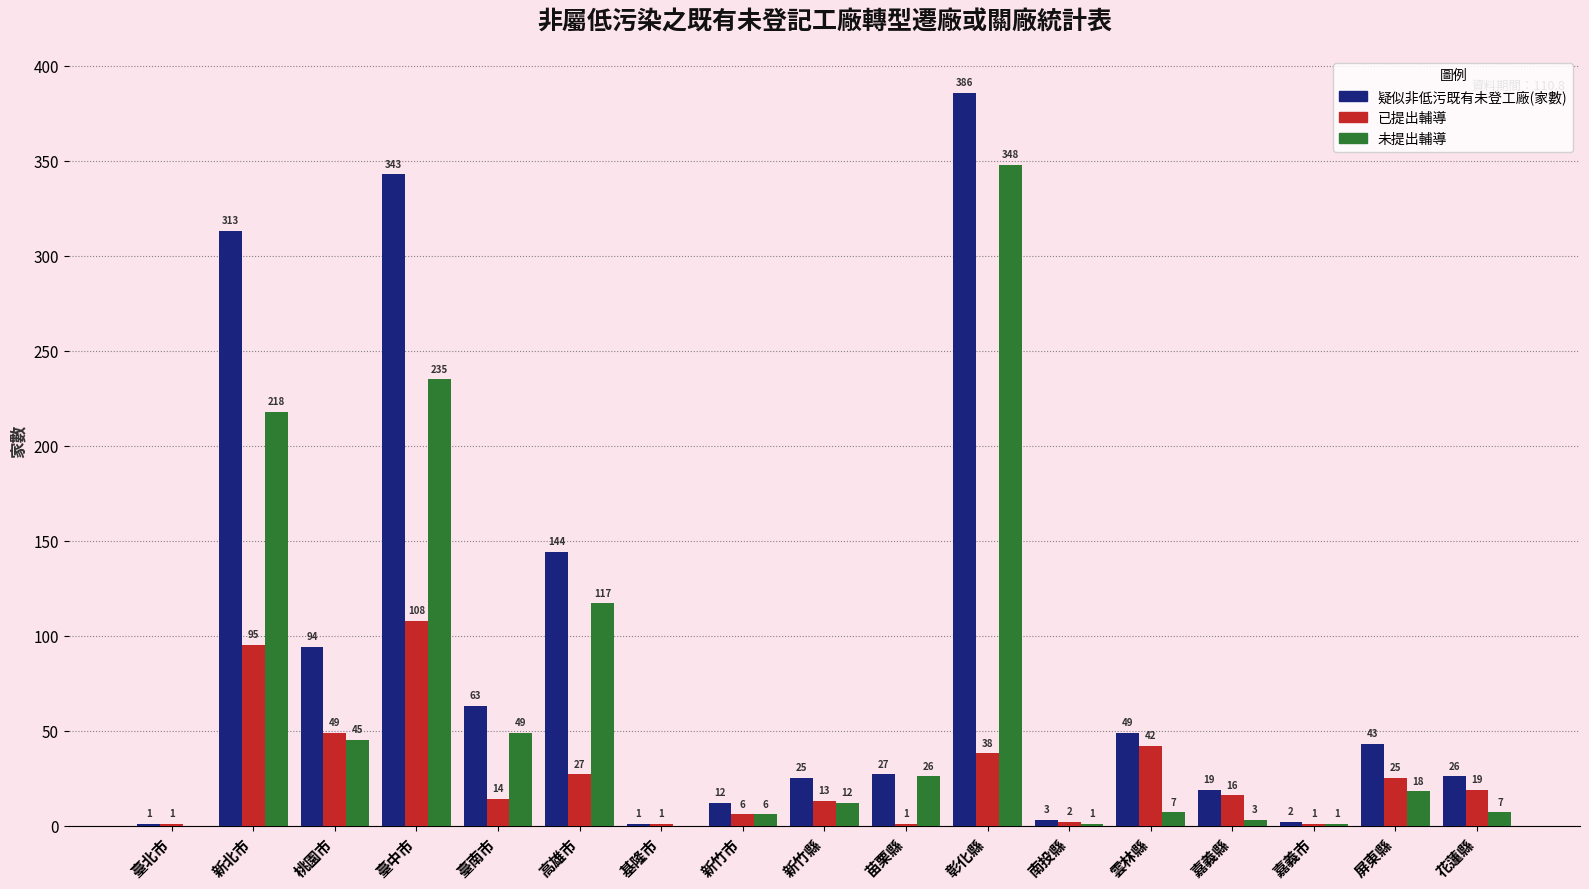

Reading left to right, extract all data points from this chart.

疑似非低污既有未登工廠(家數): 臺北市=1	新北市=313	桃園市=94	臺中市=343	臺南市=63	高雄市=144	基隆市=1	新竹市=12	新竹縣=25	苗栗縣=27	彰化縣=386	南投縣=3	雲林縣=49	嘉義縣=19	嘉義市=2	屏東縣=43	花蓮縣=26
已提出輔導: 臺北市=1	新北市=95	桃園市=49	臺中市=108	臺南市=14	高雄市=27	基隆市=1	新竹市=6	新竹縣=13	苗栗縣=1	彰化縣=38	南投縣=2	雲林縣=42	嘉義縣=16	嘉義市=1	屏東縣=25	花蓮縣=19
未提出輔導: 臺北市=0	新北市=218	桃園市=45	臺中市=235	臺南市=49	高雄市=117	基隆市=0	新竹市=6	新竹縣=12	苗栗縣=26	彰化縣=348	南投縣=1	雲林縣=7	嘉義縣=3	嘉義市=1	屏東縣=18	花蓮縣=7